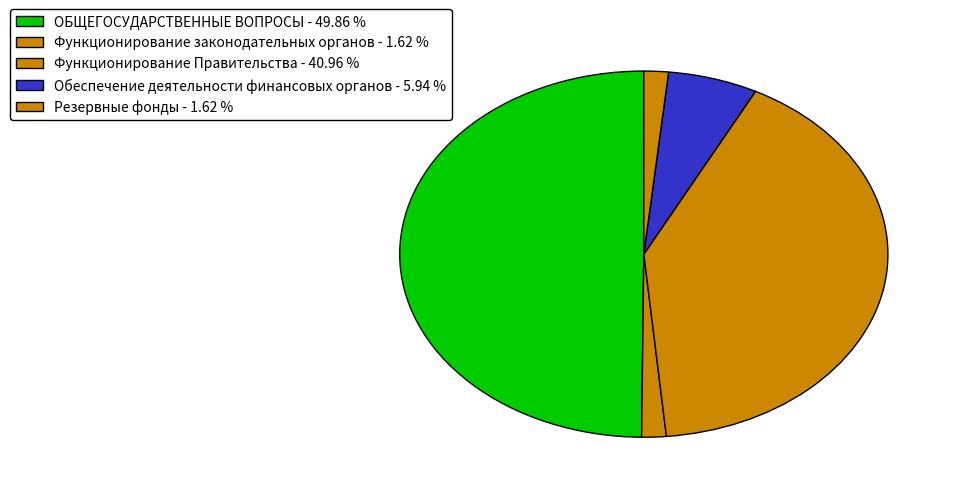

Rank the categories by value from highest to lowest.

ОБЩЕГОСУДАРСТВЕННЫЕ ВОПРОСЫ, Функционирование Правительства, Обеспечение деятельности финансовых органов, Функционирование законодательных органов, Резервные фонды